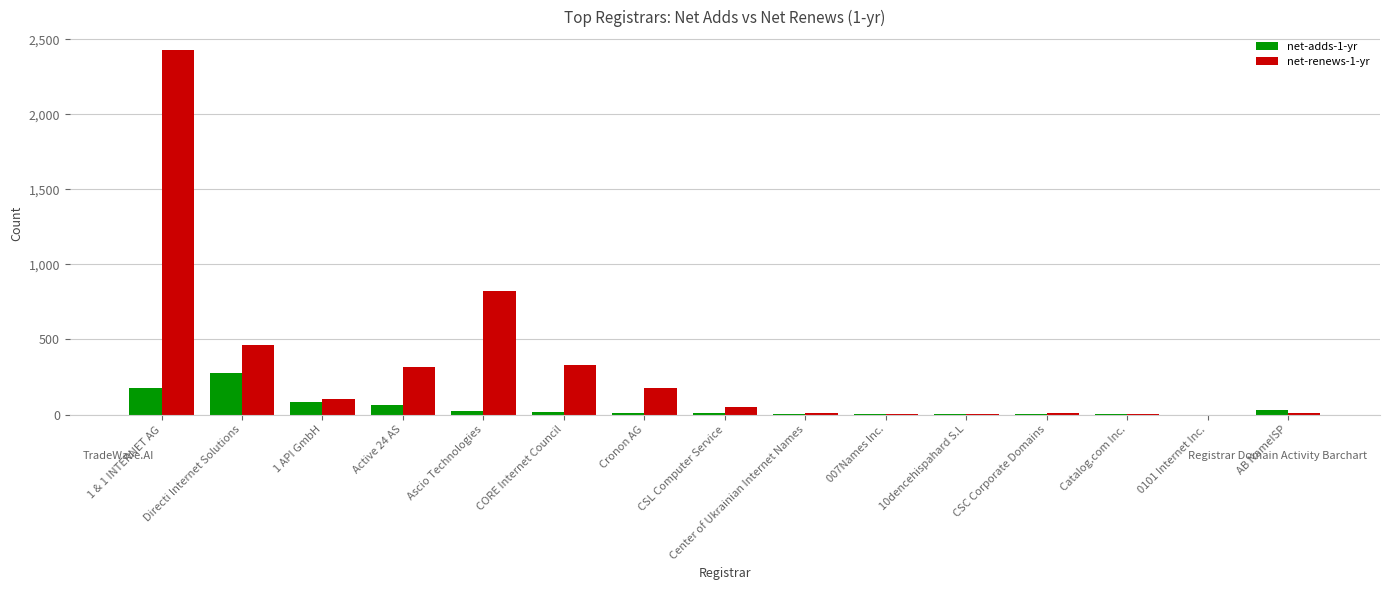

How many series are shown in this chart?

2